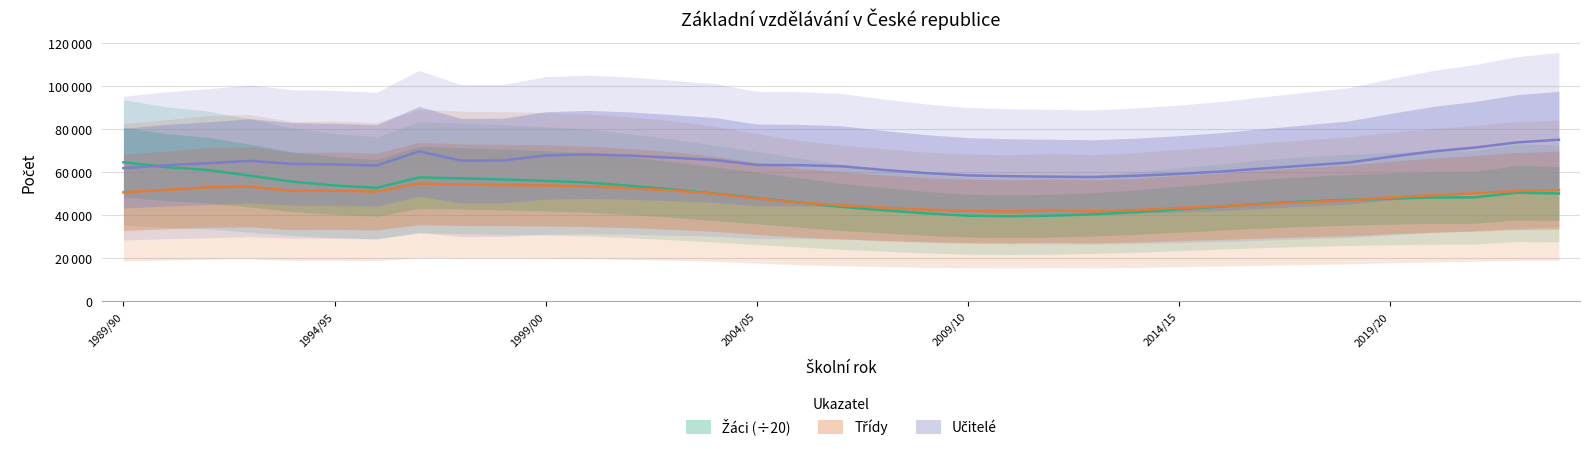

What is the sum of all Třídy values?

1694444.0